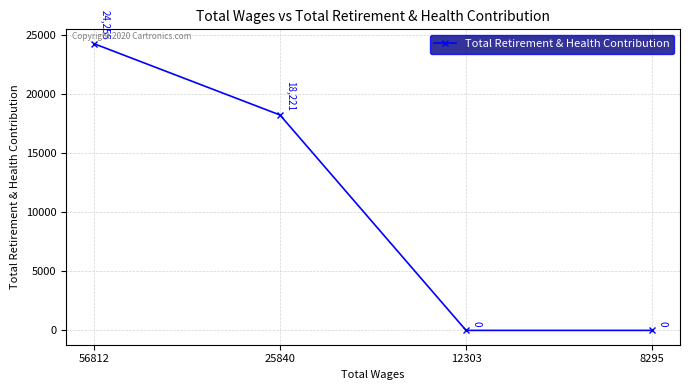

Read the value at 56812, to the nearest 100.

24300